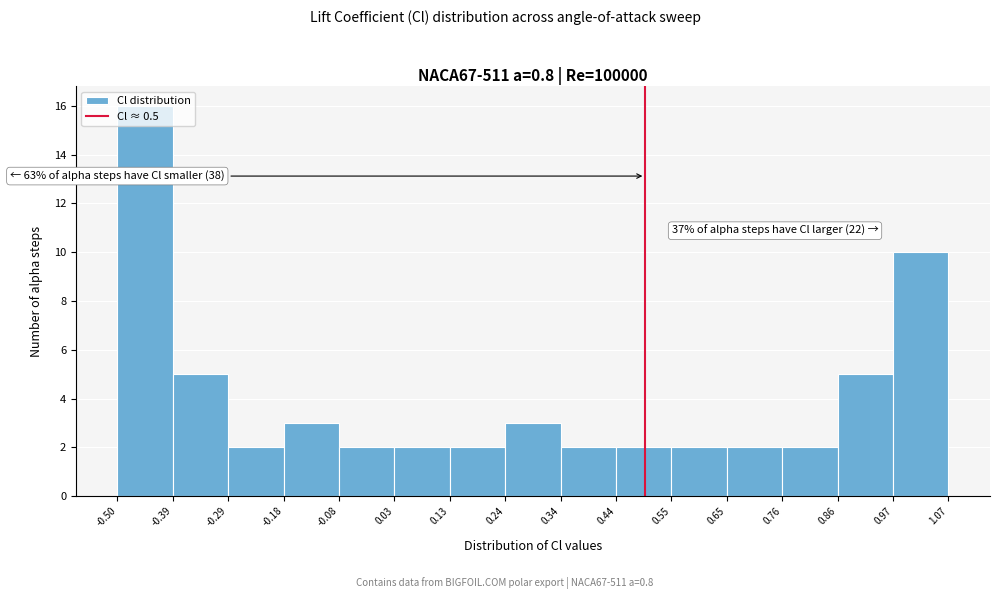

Which range on the x-axis has the tallest bar?

-0.50 to -0.39